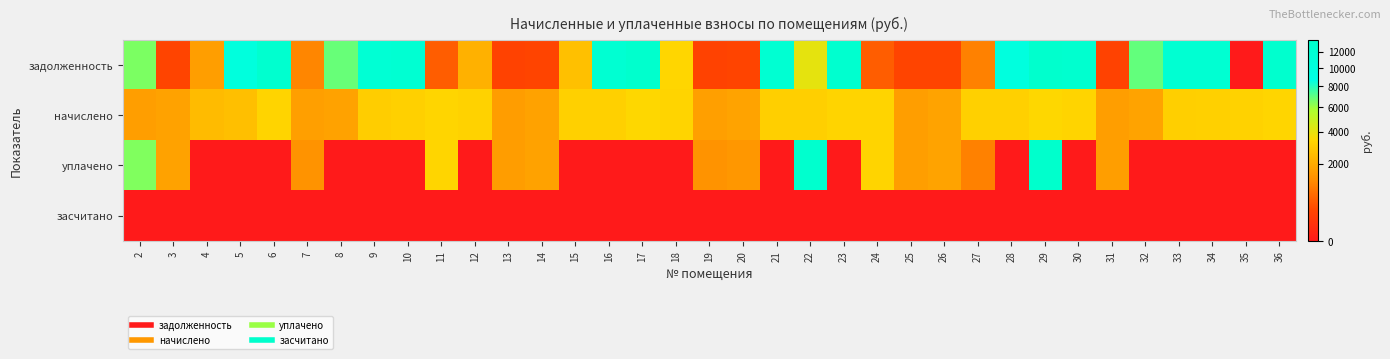

How many categories are shown in the chart?

35